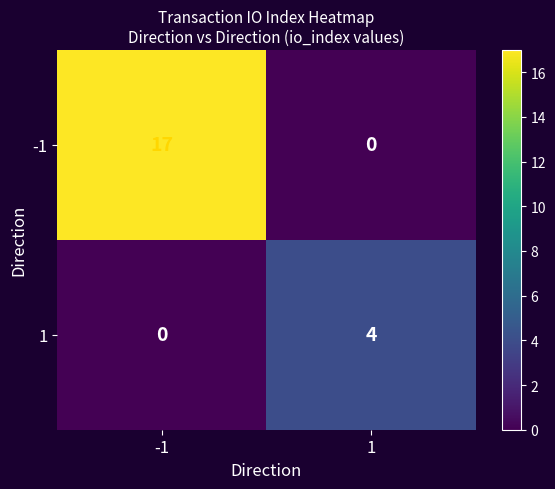

What is the spread (max minus min) of values at -1?

17